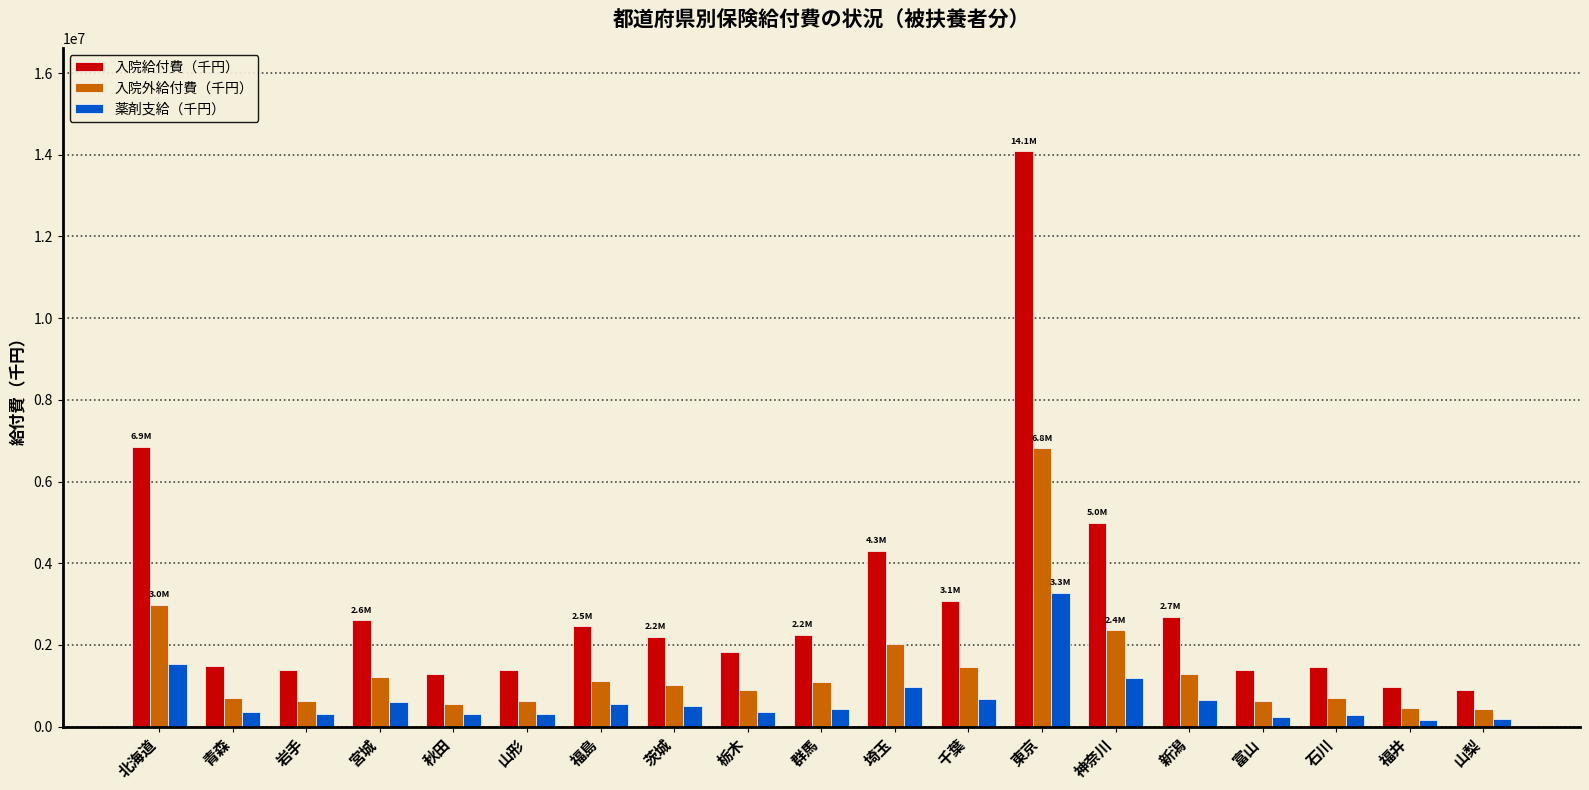

What are all the series names shown in the legend?

入院給付費（千円）, 入院外給付費（千円）, 薬剤支給（千円）